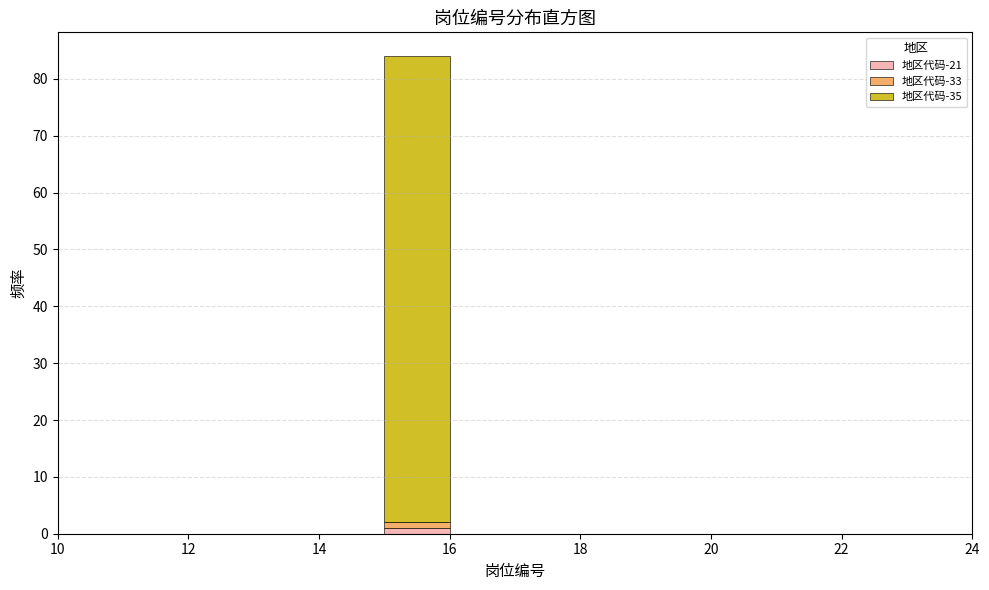

Reading left to right, transcribe this chart: for each stacked bar, give the range it covers on the x-axis and its total height. The values are not printed on the chart, so give them approximately, as read against the axis.

10 to 11: 0
11 to 12: 0
12 to 13: 0
13 to 14: 0
14 to 15: 0
15 to 16: 84
16 to 17: 0
17 to 18: 0
18 to 19: 0
19 to 20: 0
20 to 21: 0
21 to 22: 0
22 to 23: 0
23 to 24: 0